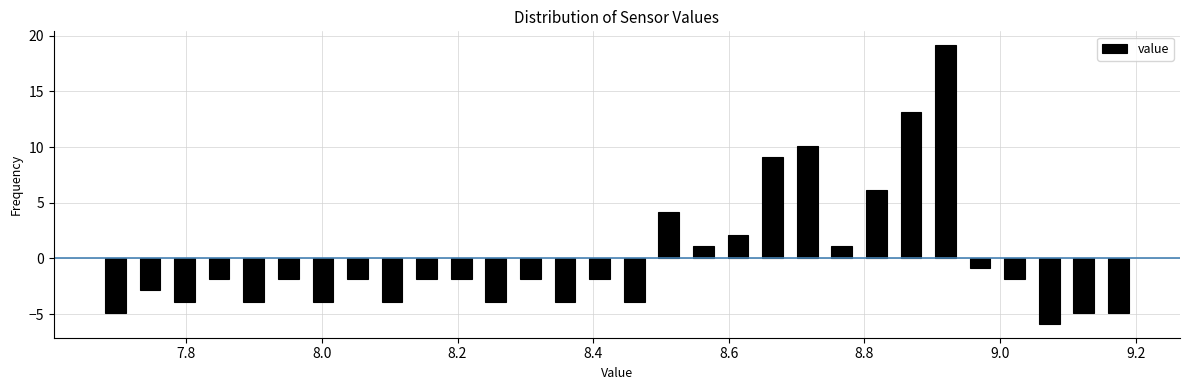

Read against the x-axis, roughly where is the centre of the tallest bar?

8.92